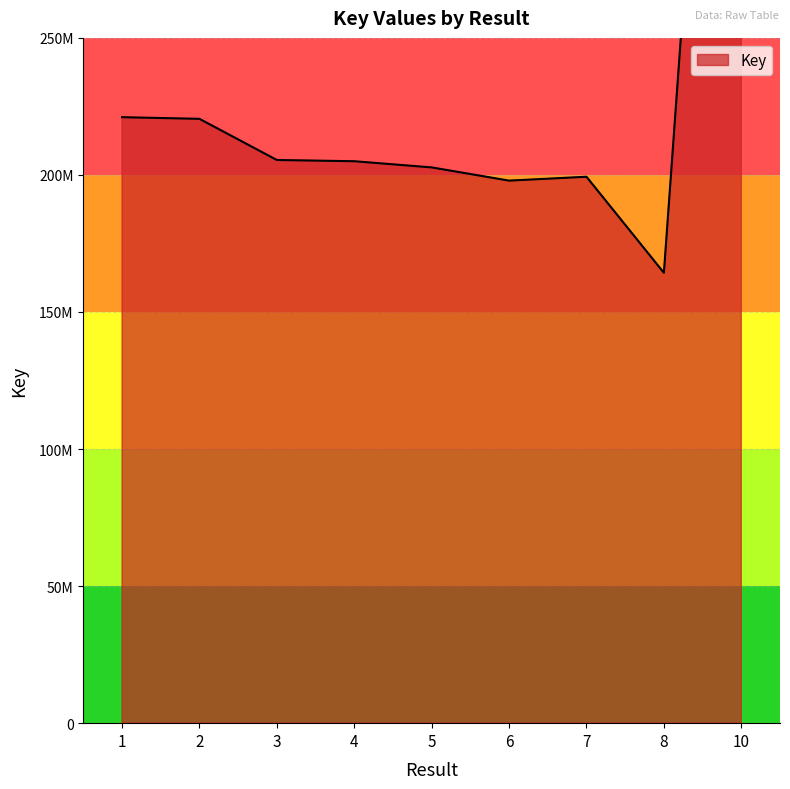

What is the sum of all values?

2172172200